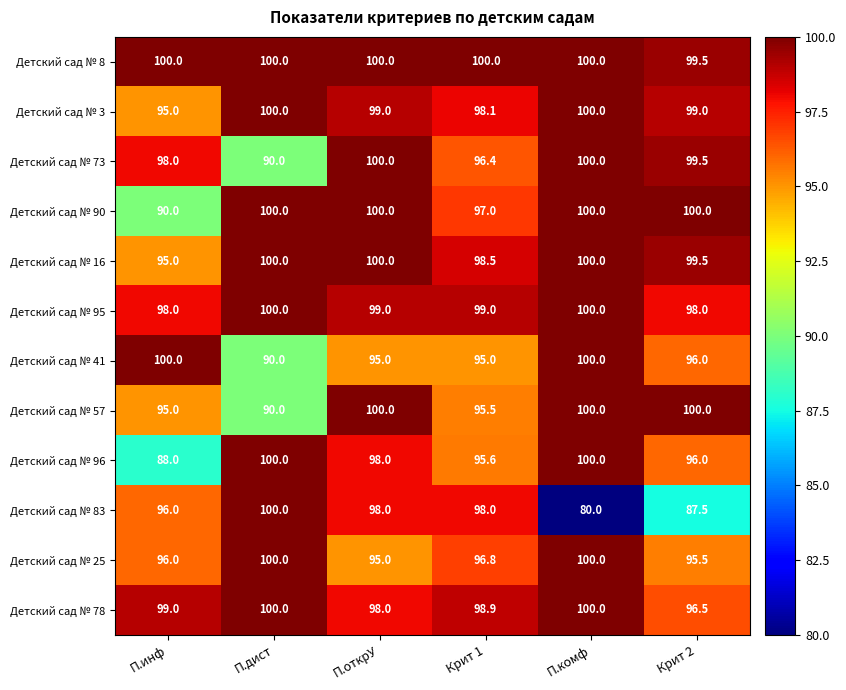

Where is Детский сад № 73 nearest to the value 95?

Крит 1